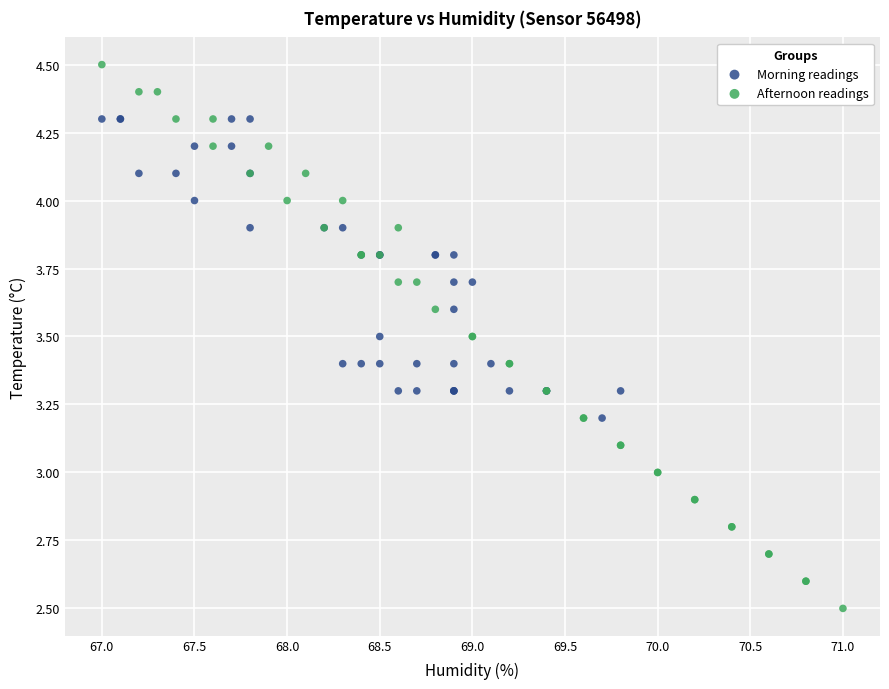

Which series reaches the minimum Y coordinate?

Afternoon readings